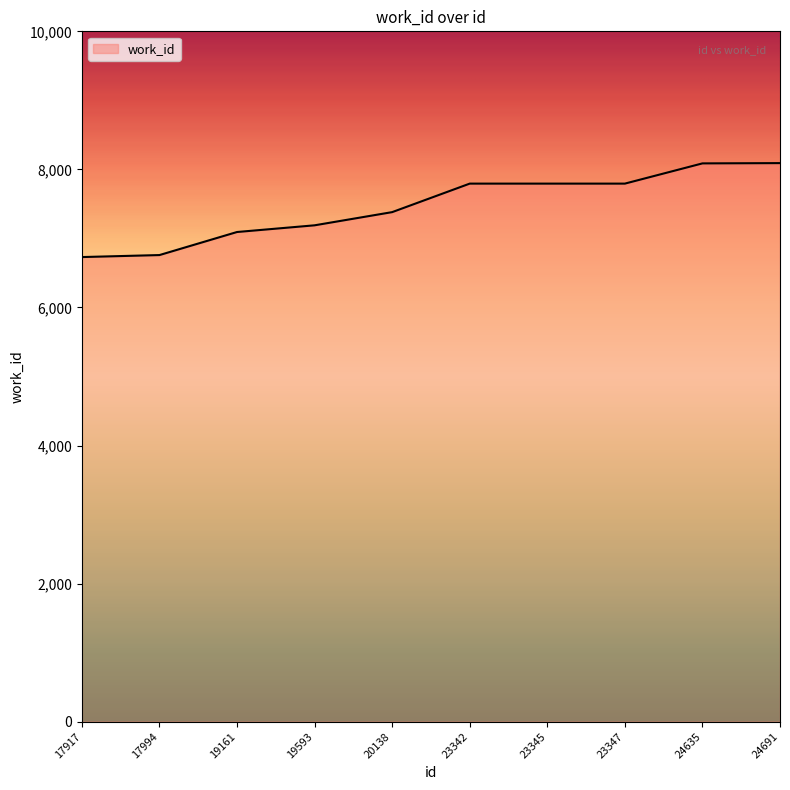

What is the change in value from 19161 to 23347?

+701